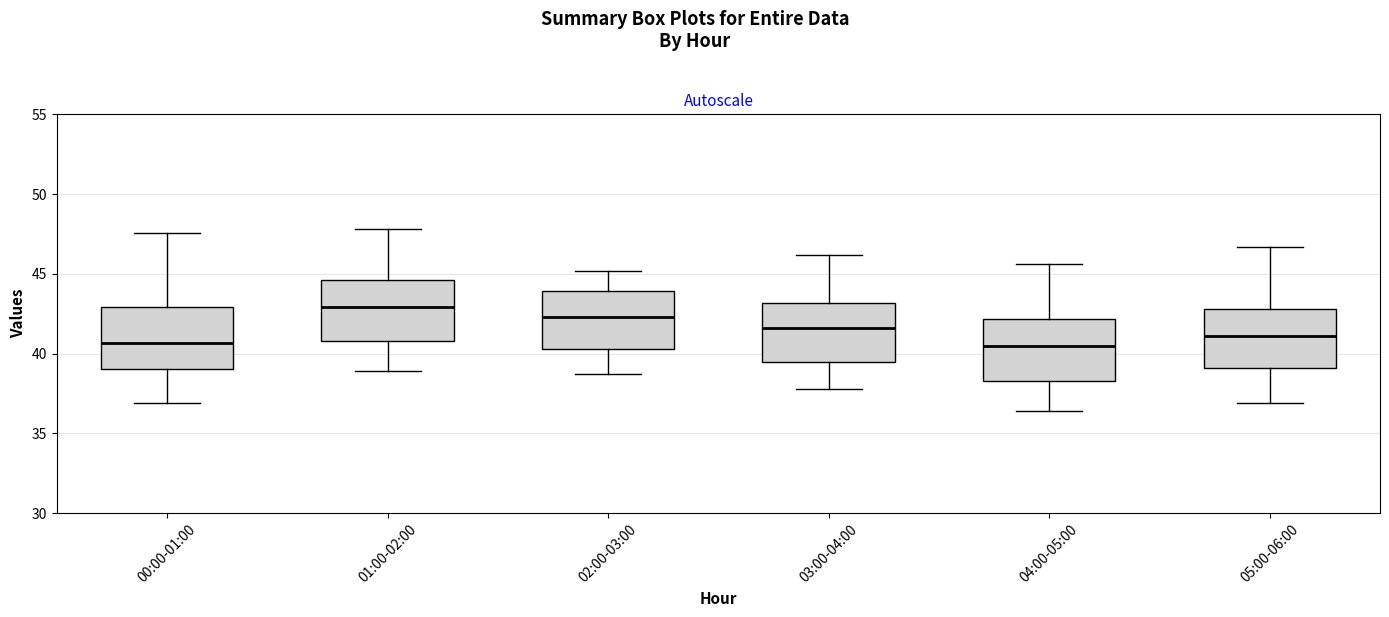

Reading left to right, transcribe this box plot: for each box, give where its median line is, the range the box spans, and where its two whiskers end, as read against the y-axis. The values are not printed on the chart, so give them approximately, as read against the axis.

00:00-01:00: median 40.5, box 39.0 to 43.0, whiskers 37.0 to 47.5
01:00-02:00: median 43.0, box 41.0 to 44.5, whiskers 39.0 to 48.0
02:00-03:00: median 42.5, box 40.5 to 44.0, whiskers 38.5 to 45.0
03:00-04:00: median 41.5, box 39.5 to 43.0, whiskers 38.0 to 46.0
04:00-05:00: median 40.5, box 38.5 to 42.0, whiskers 36.5 to 45.5
05:00-06:00: median 41.0, box 39.0 to 43.0, whiskers 37.0 to 46.5